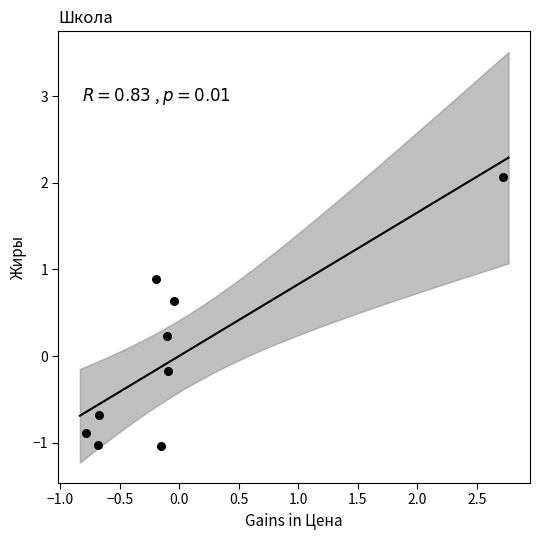

What is the range of X values (max minus min)?

3.5